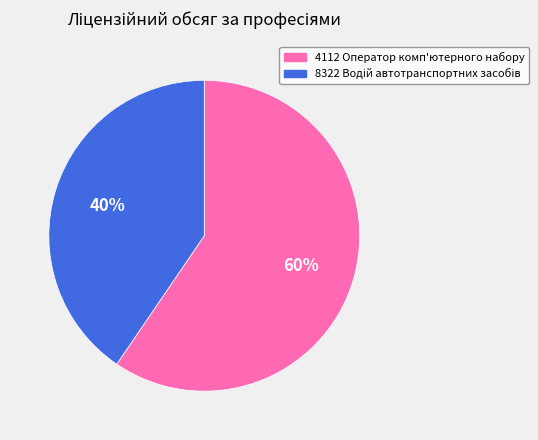

To the nearest percent, what portion does 4112 Оператор комп'ютерного набору represent?

60%